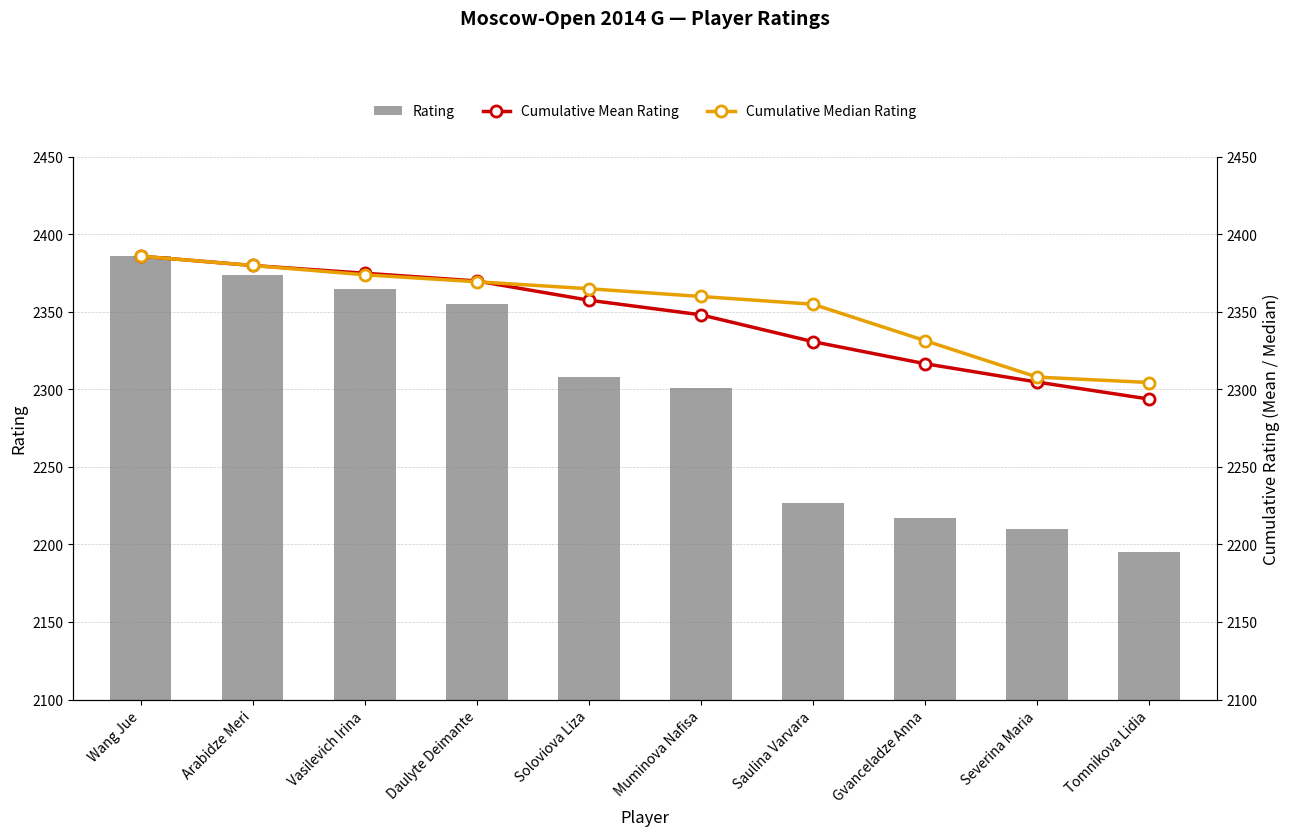

At which category is the sum across all series the highest?

Wang Jue